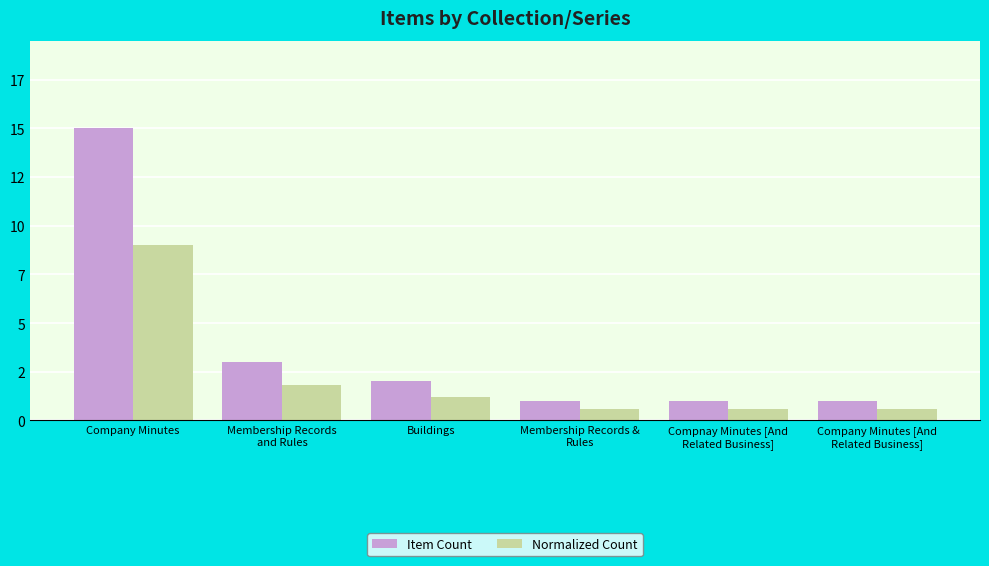

What are all the series names shown in the legend?

Item Count, Normalized Count